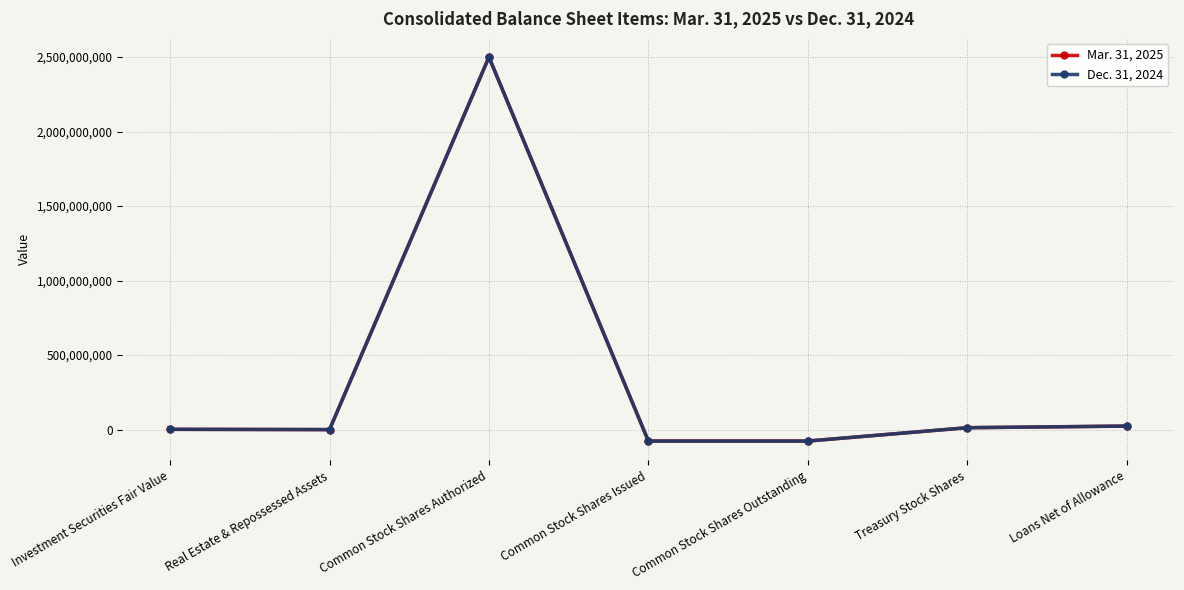

List the series in order of their overall mean, highest first.

Dec. 31, 2024, Mar. 31, 2025